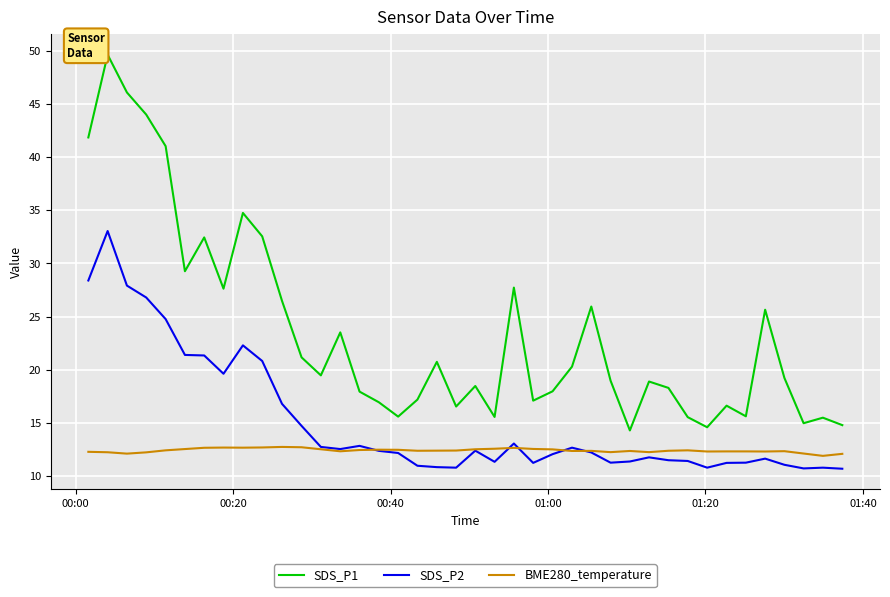

List the series in order of their overall mean, lowest first.

BME280_temperature, SDS_P2, SDS_P1